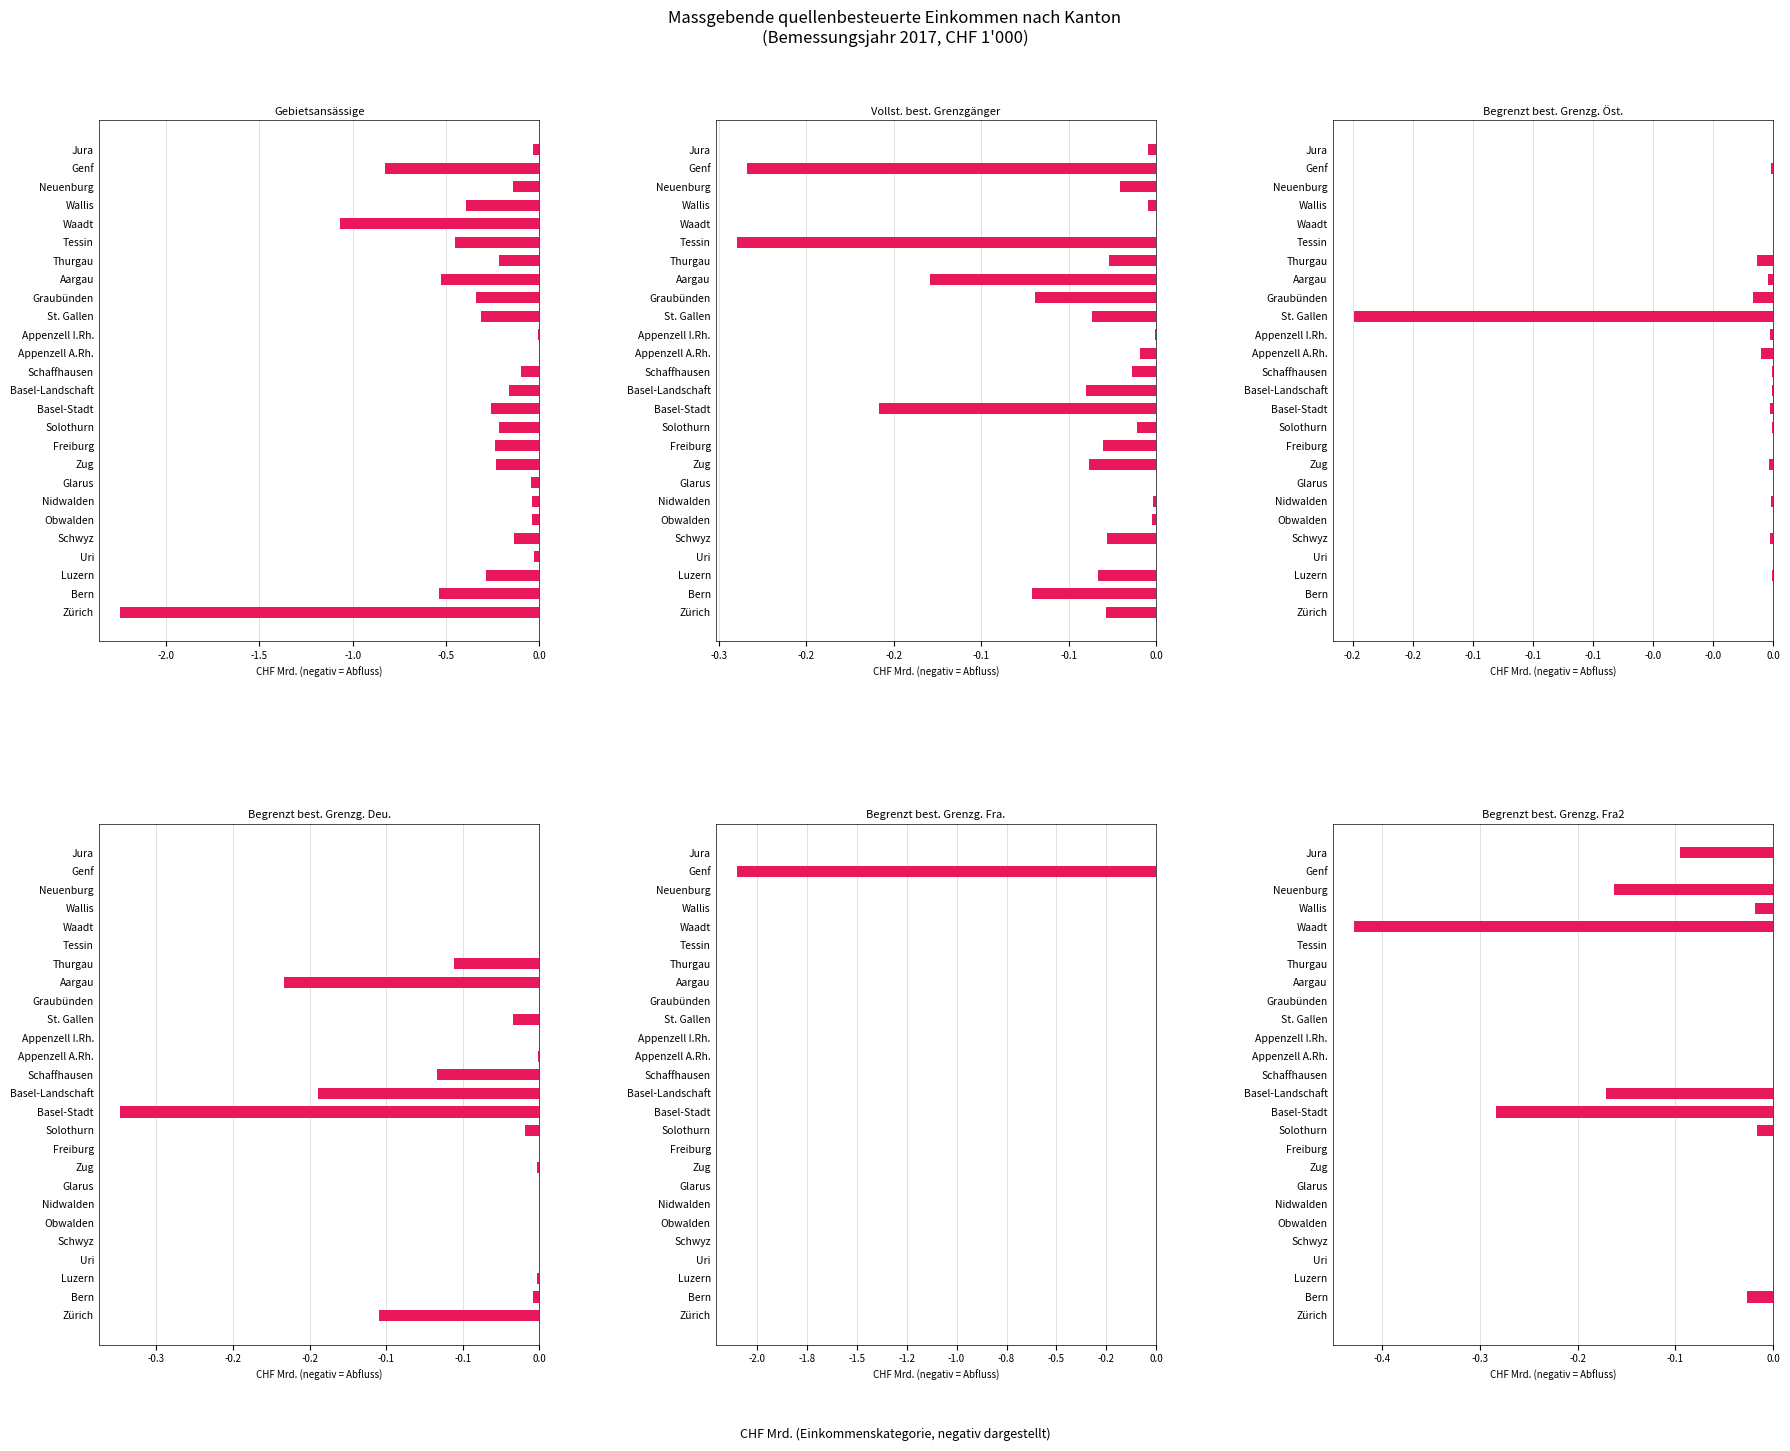

Which series has the widest spread of values?

Gebietsansässige (Q)